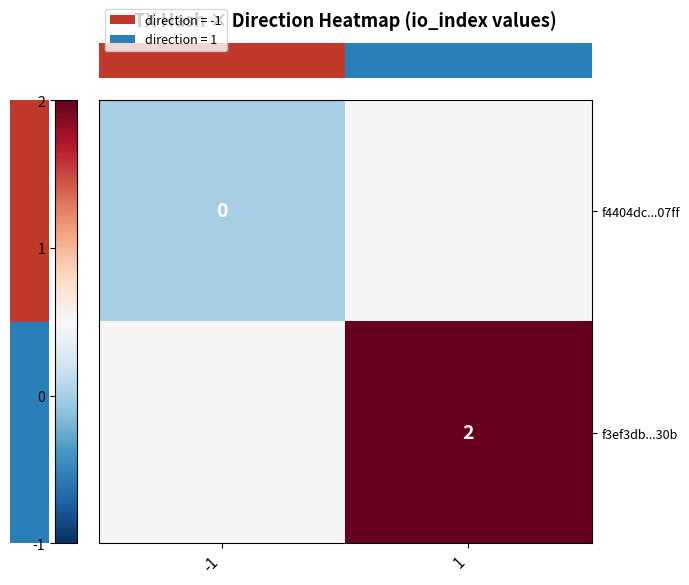

The row_1 series shows 3.2 at 1. True or false?

False